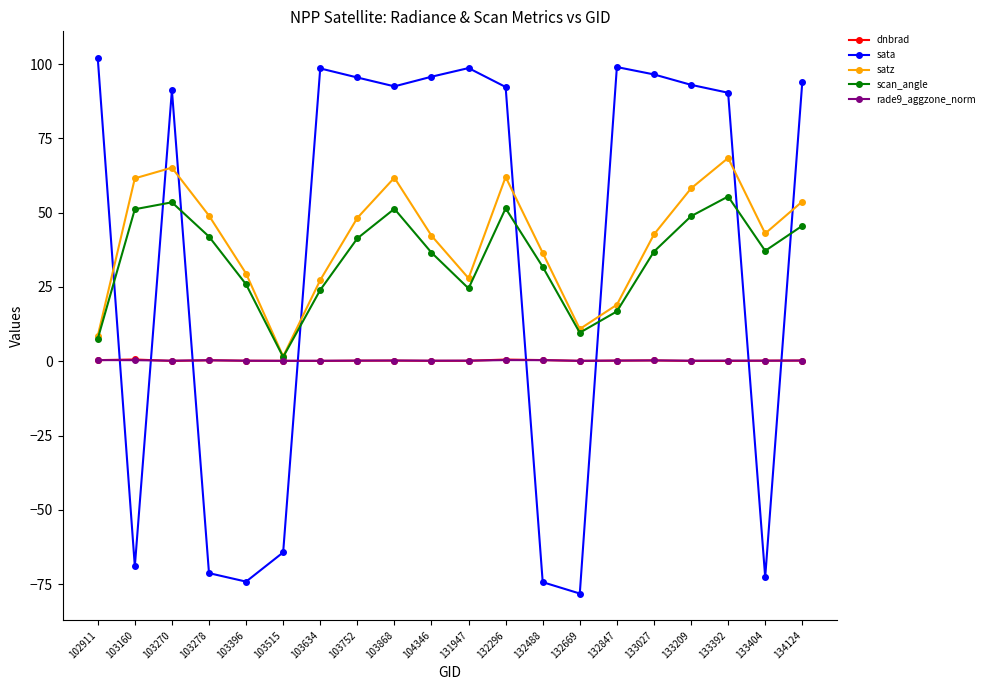

What are all the series names shown in the legend?

dnbrad, sata, satz, scan_angle, rade9_aggzone_norm